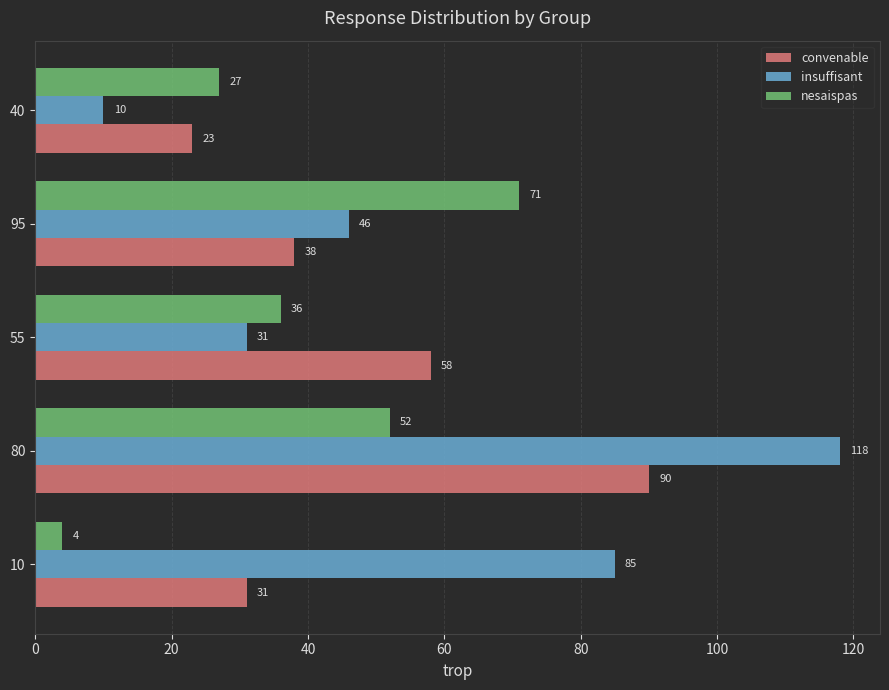

What is the difference between the insuffisant values at 40 and 55?

21